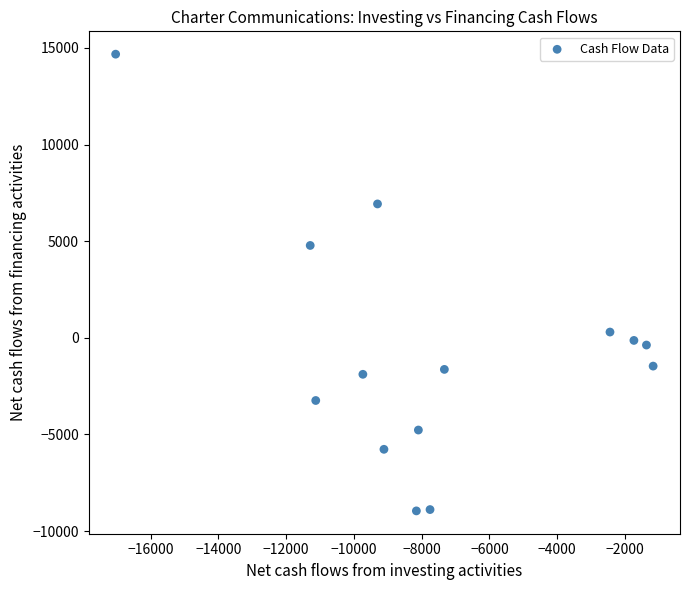

What Y value in the scatter plot is closest to 2861?

4779